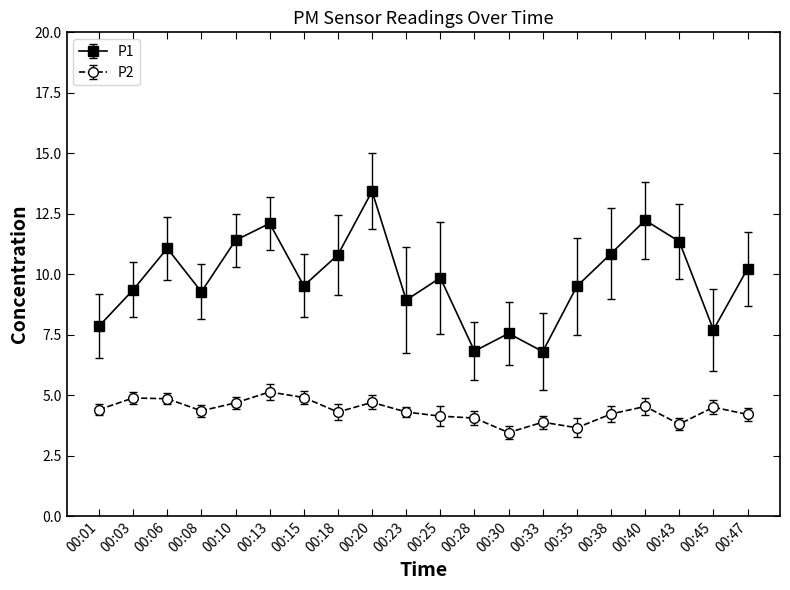

Where does the P2 series first go above 4?

00:01